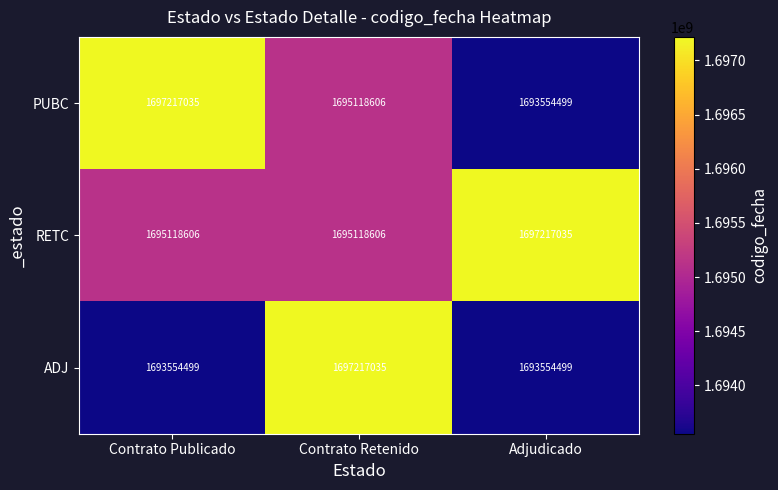

Between Contrato Publicado and Contrato Retenido, which series saw the biggest shift?

ADJ